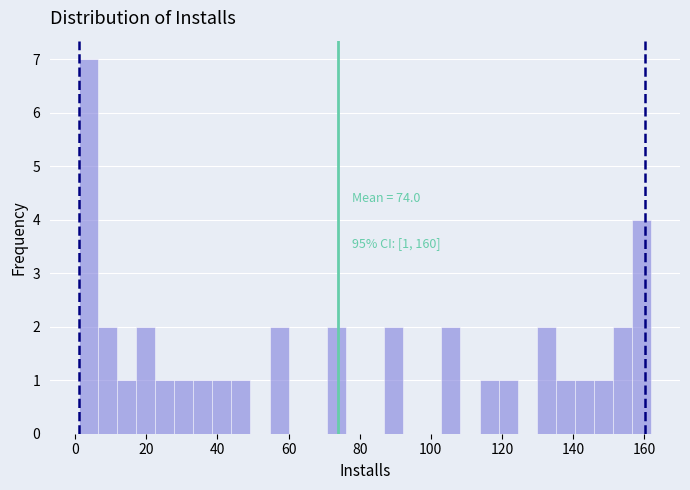

Read against the x-axis, roughly where is the centre of the tallest bar?

4